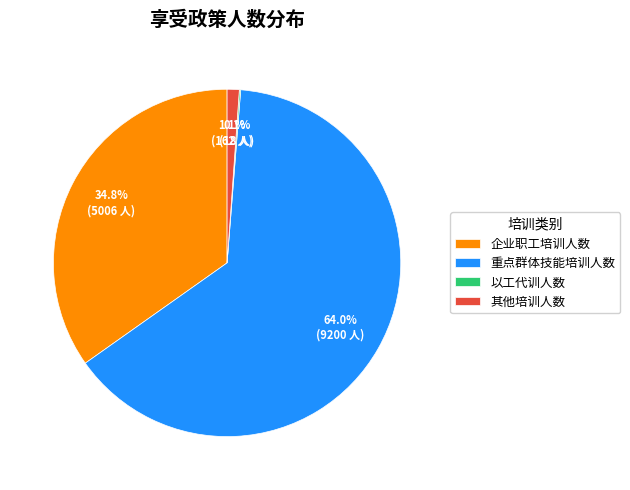

What is the majority slice?

重点群体技能培训人数